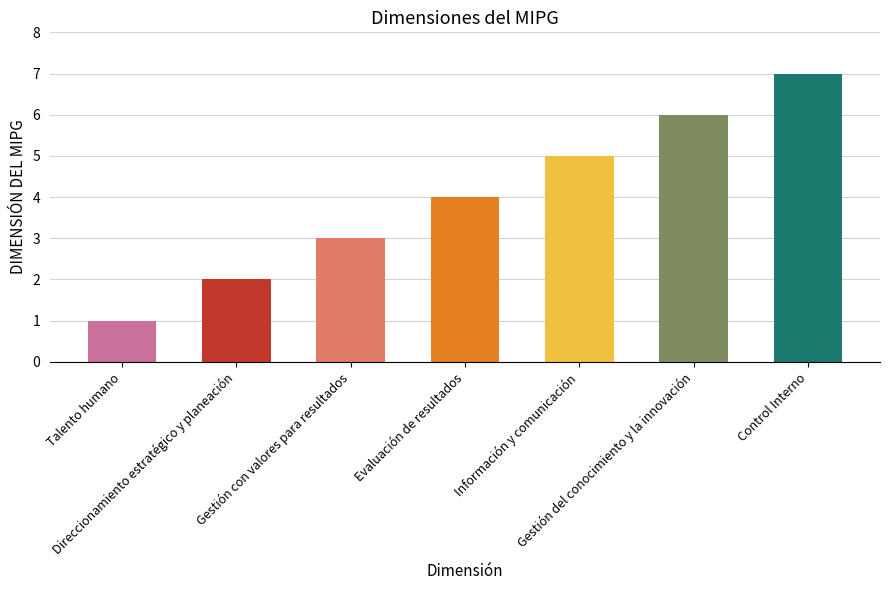

Reading left to right, transcribe all the data shown in this chart.

Talento humano=1	Direccionamiento estratégico y planeación=2	Gestión con valores para resultados=3	Evaluación de resultados=4	Información y comunicación=5	Gestión del conocimiento y la innovación=6	Control Interno=7